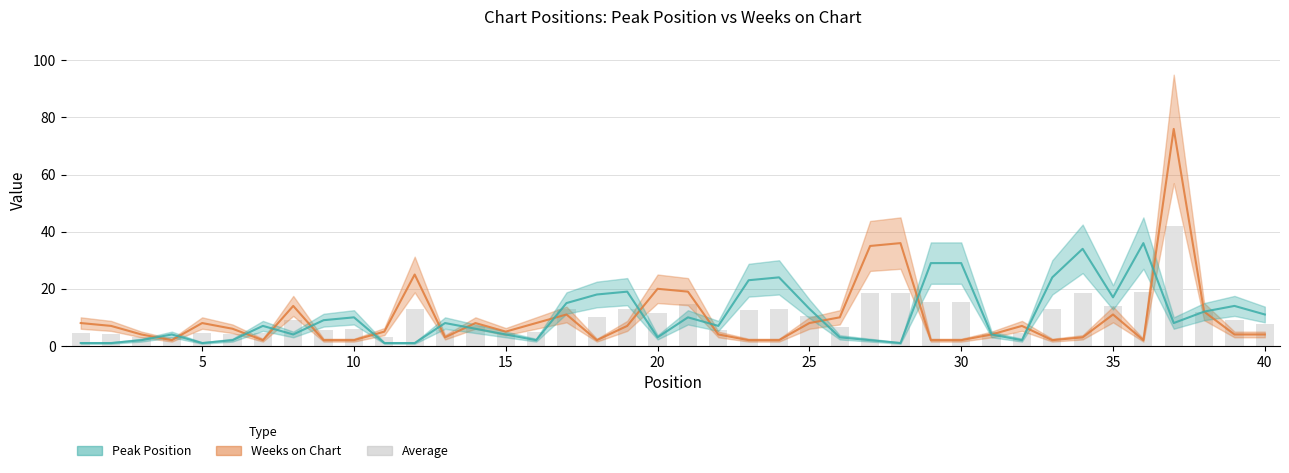

Reading left to right, list all the values displayed in this chart.

Weeks on Chart: 8.0	7.0	4.0	2.0	8.0	6.0	2.0	14.0	2.0	2.0	5.0	25.0	3.0	8.0	5.0	8.0	11.0	2.0	7.0	20.0	19.0	4.0	2.0	2.0	8.0	10.0	35.0	36.0	2.0	2.0	4.0	7.0	2.0	3.0	11.0	2.0	76.0	12.0	4.0	4.0
Peak Position: 1.0	1.0	2.0	4.0	1.0	2.0	7.0	4.0	9.0	10.0	1.0	1.0	8.0	6.0	4.0	2.0	15.0	18.0	19.0	3.0	10.0	7.0	23.0	24.0	13.0	3.0	2.0	1.0	29.0	29.0	4.0	2.0	24.0	34.0	17.0	36.0	8.0	12.0	14.0	11.0
Average: 4.5	4.0	3.0	3.0	4.5	4.0	4.5	9.0	5.5	6.0	3.0	13.0	5.5	7.0	4.5	5.0	13.0	10.0	13.0	11.5	14.5	5.5	12.5	13.0	10.5	6.5	18.5	18.5	15.5	15.5	4.0	4.5	13.0	18.5	14.0	19.0	42.0	12.0	9.0	7.5